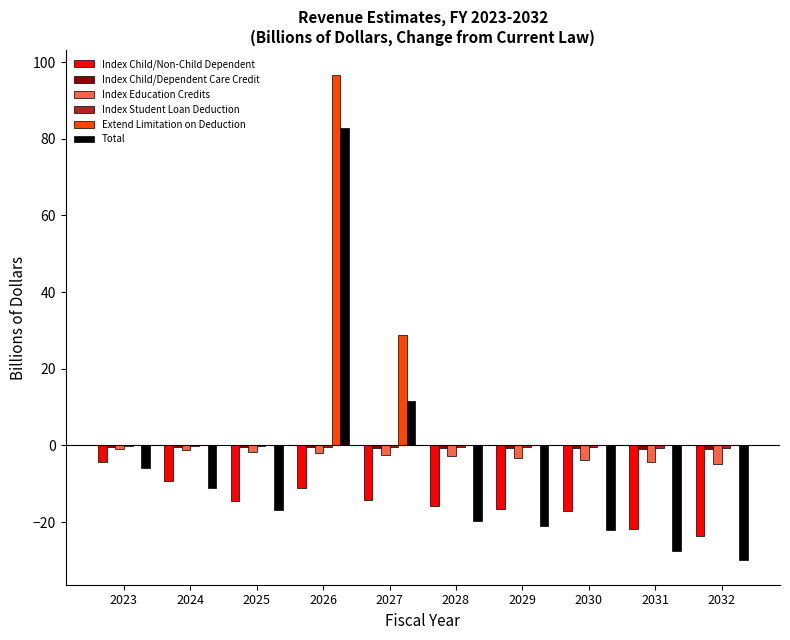

True or false: Total has a value of -16.8 at 2025.

True